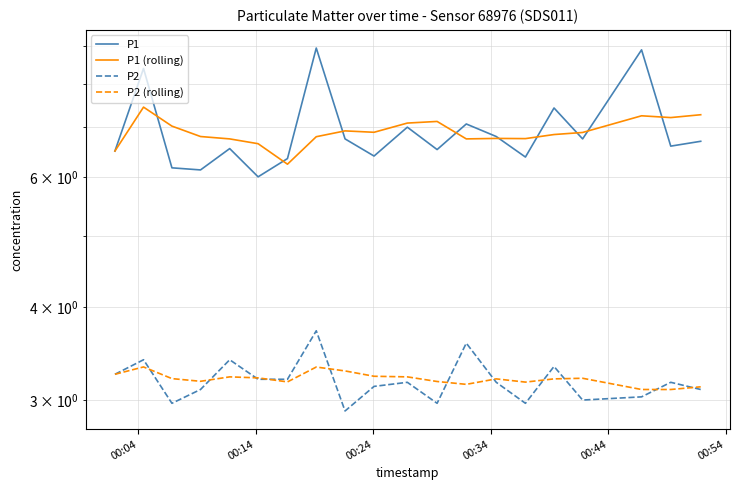

Is this an area chart (filled region under the line)?

No